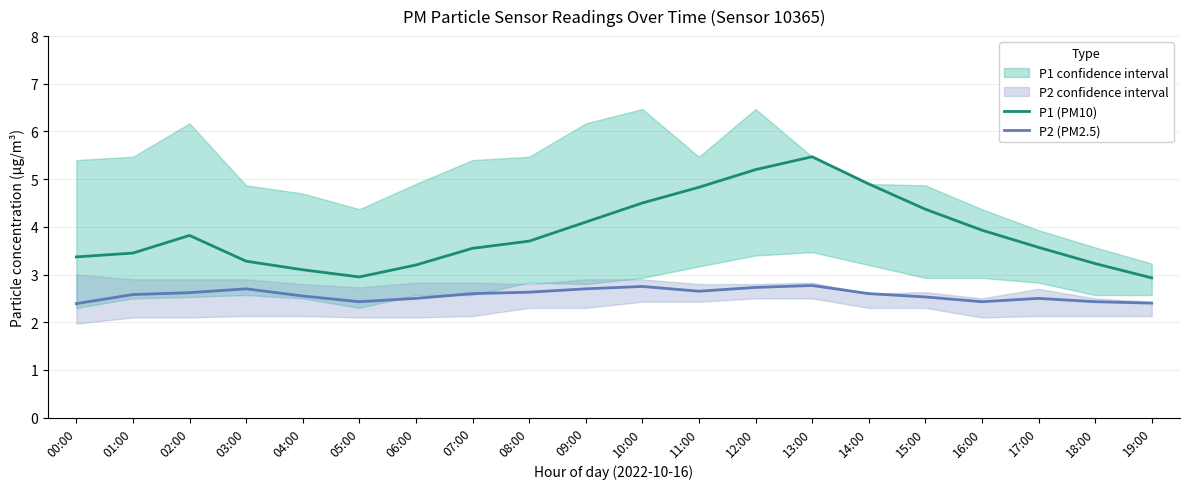

True or false: P2 (PM2.5) and P1 (PM10) intersect in this chart.

False